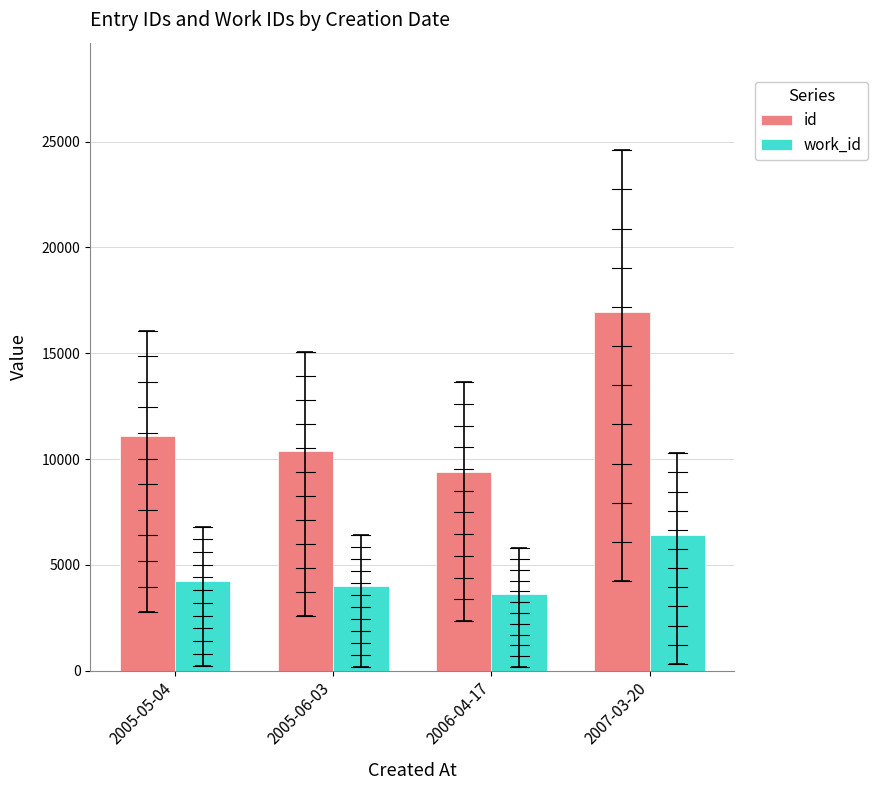

Rank the series by their maximum value, from highest to lowest.

id, work_id